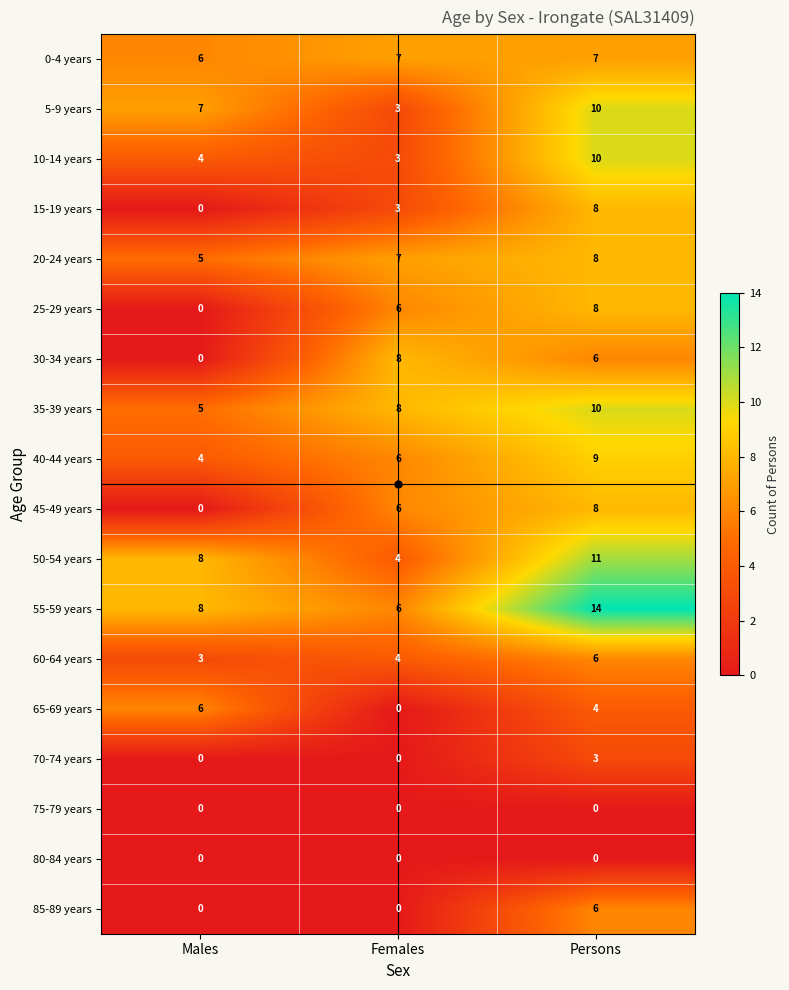

Where is 0-4 years nearest to the value 6?

Males